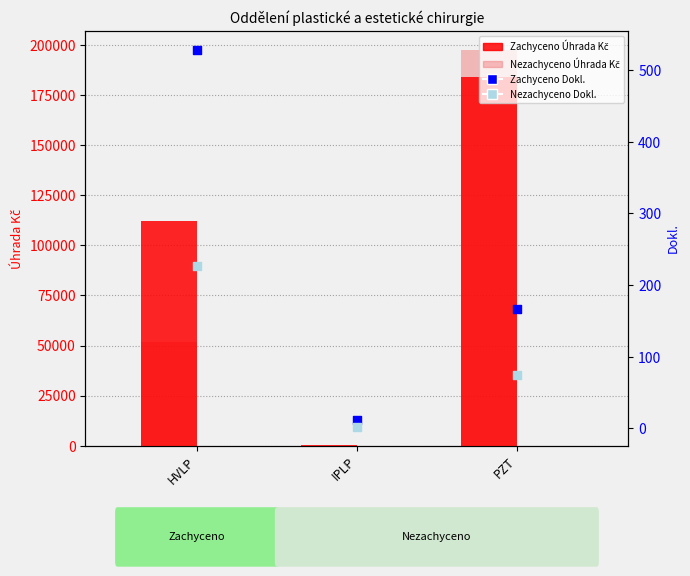

Which series contains the highest Y value?

Nezachyceno Úhrada Kč